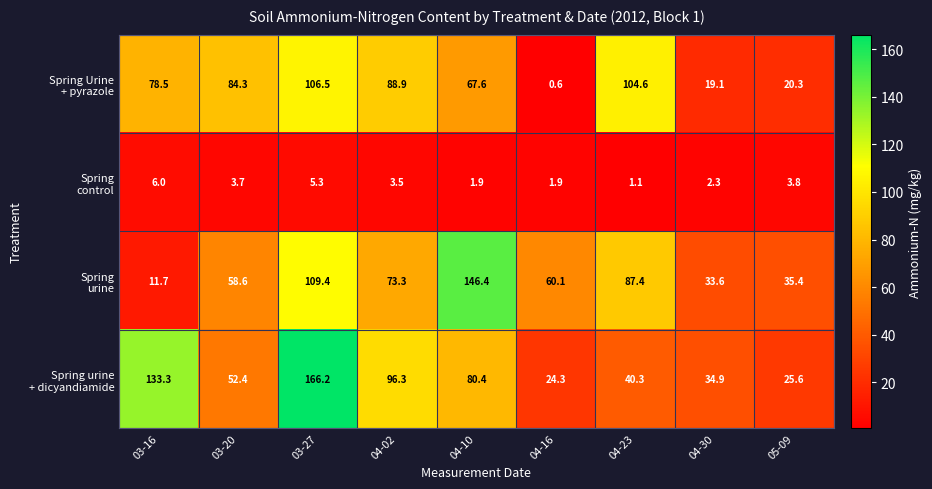

At which category is the sum across all series the highest?

03-27